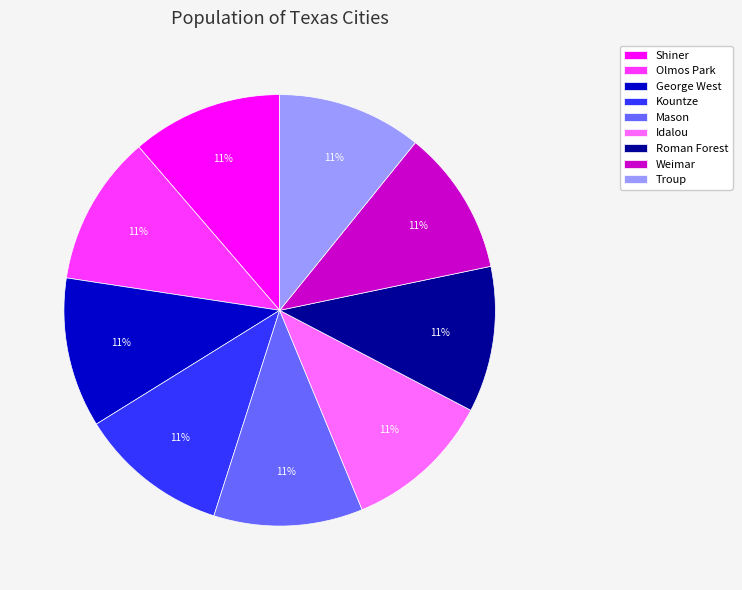

Combined, do Kountze and Olmos Park account for over 50%?

No